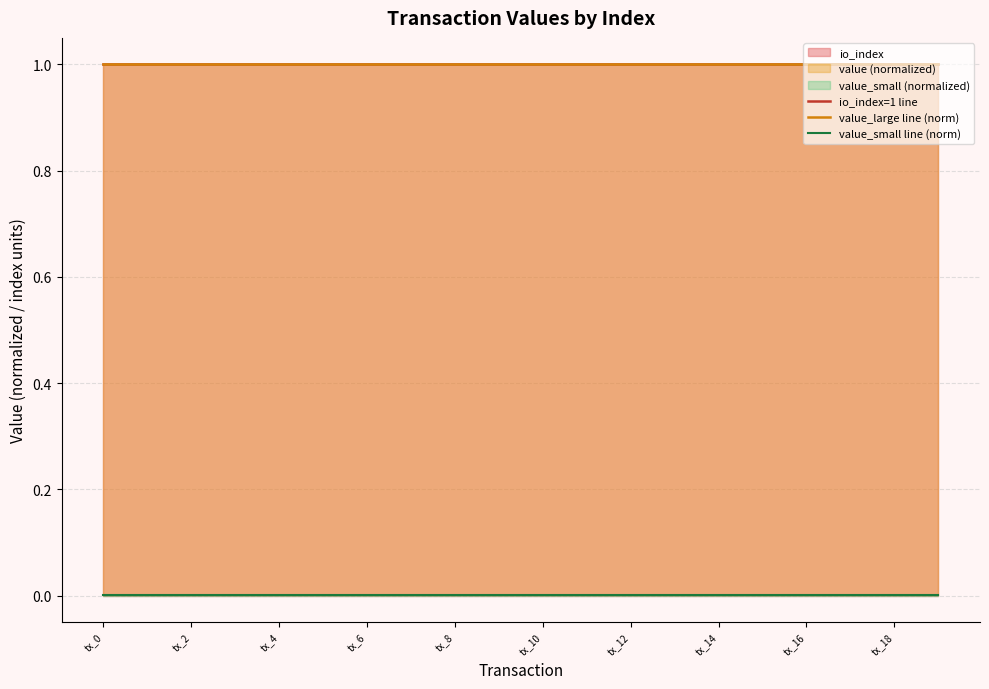

Reading left to right, list all the values displayed in this chart.

io_index=1 line: 1.0	1.0	1.0	1.0	1.0	1.0	1.0	1.0	1.0	1.0	1.0	1.0	1.0	1.0	1.0	1.0	1.0	1.0	1.0	1.0
value_large line (norm): 1.0	1.0	1.0	1.0	1.0	1.0	1.0	1.0	1.0	1.0	1.0	1.0	1.0	1.0	1.0	1.0	1.0	1.0	1.0	1.0
value_small line (norm): 0.0	0.0	0.0	0.0	0.0	0.0	0.0	0.0	0.0	0.0	0.0	0.0	0.0	0.0	0.0	0.0	0.0	0.0	0.0	0.0